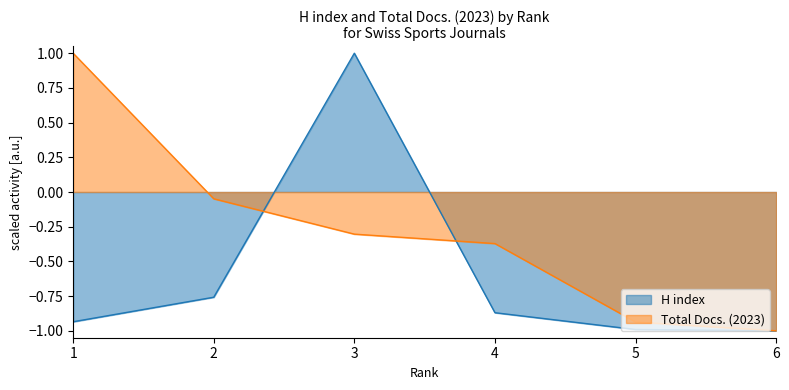

Which series changed the most between 3 and 6?

H index